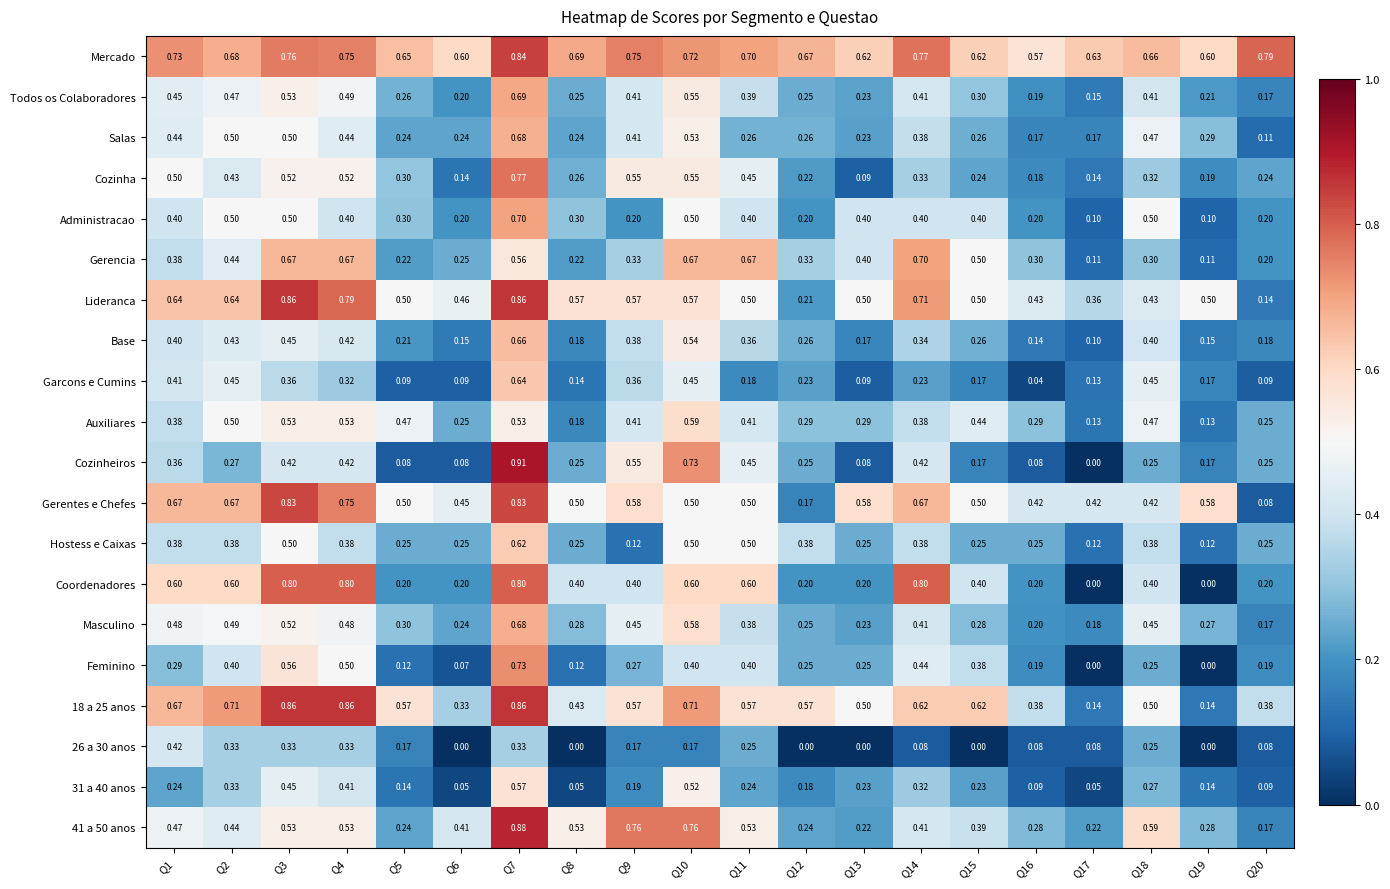

Is the value of Coordenadores at Q10 greater than the value of 41 a 50 anos at Q14?

Yes